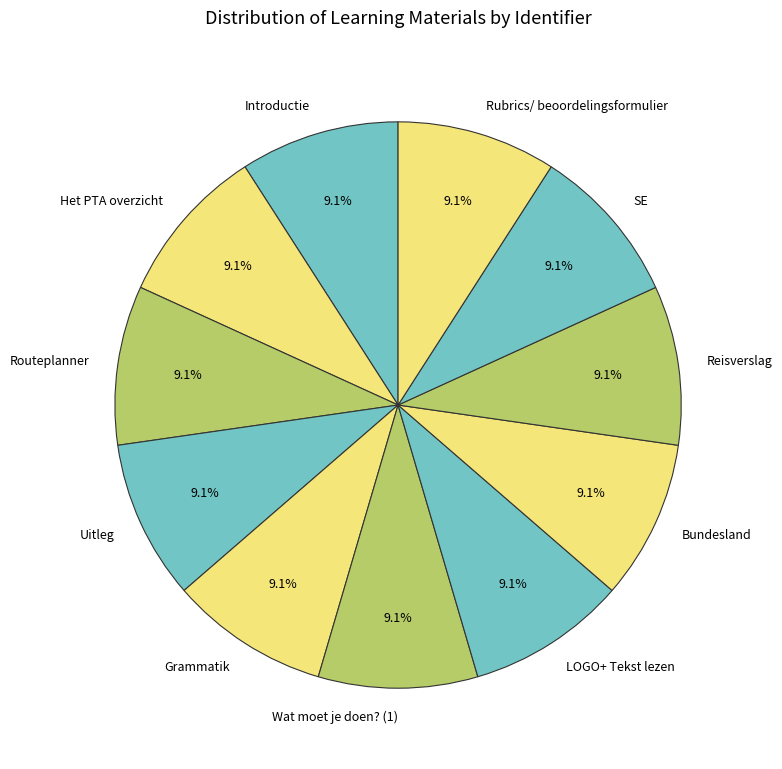

How many slices are in this pie chart?

11